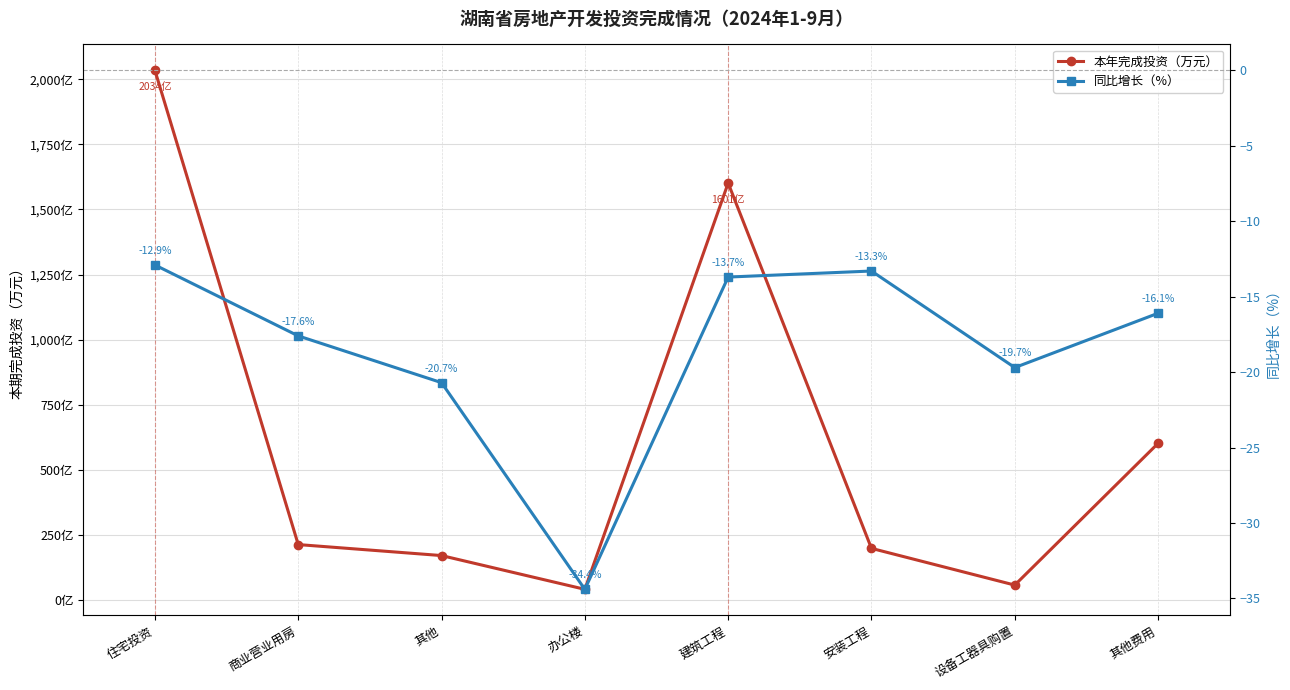

Which series has the largest total across all categories?

本年完成投资（万元）